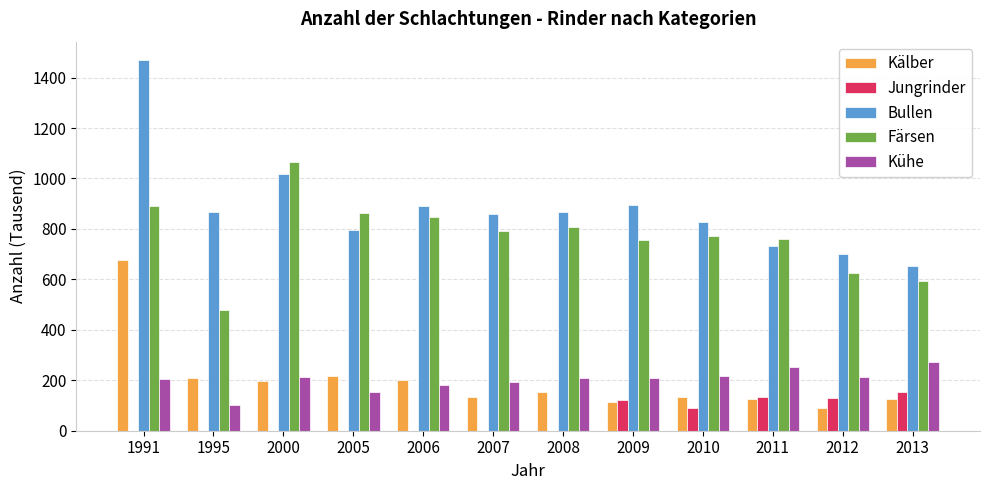

The Kälber series shows 304 at 2005. True or false?

False